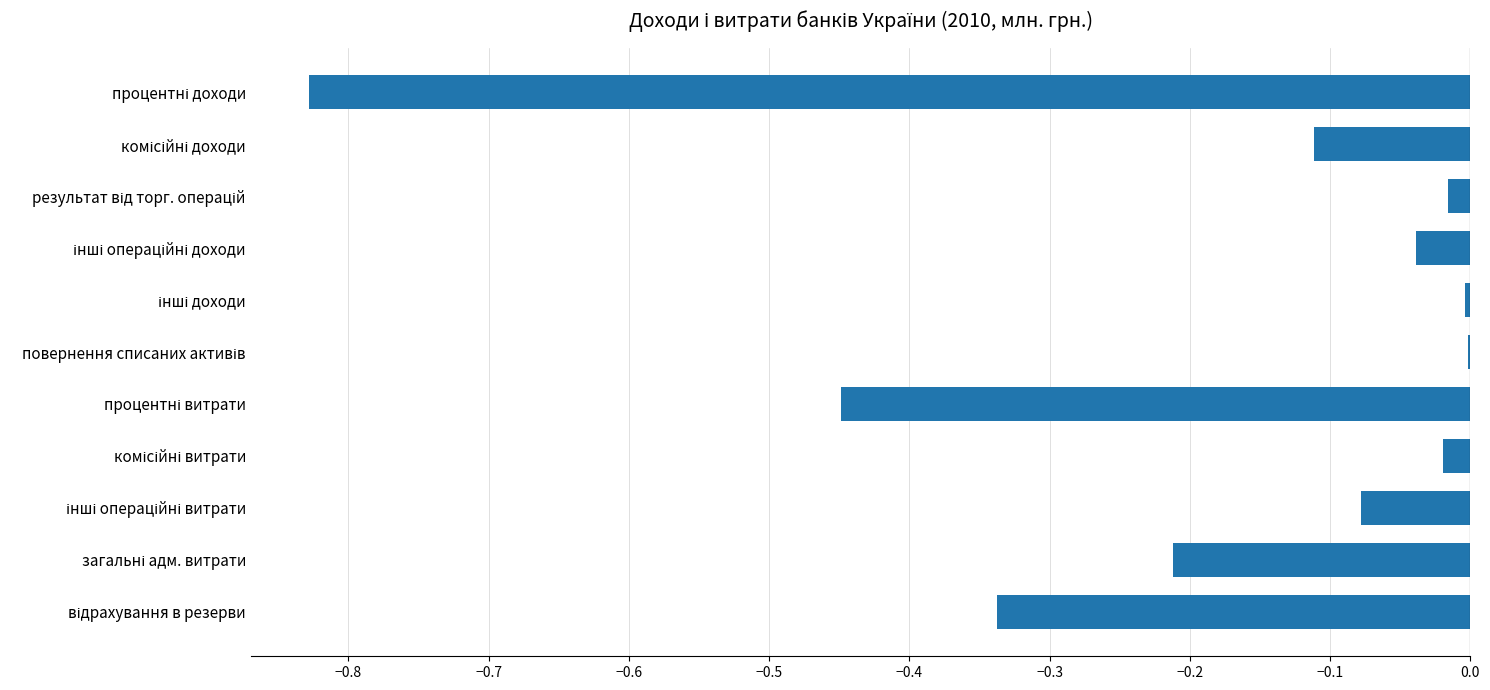

What is the sum of all values?

-2.1